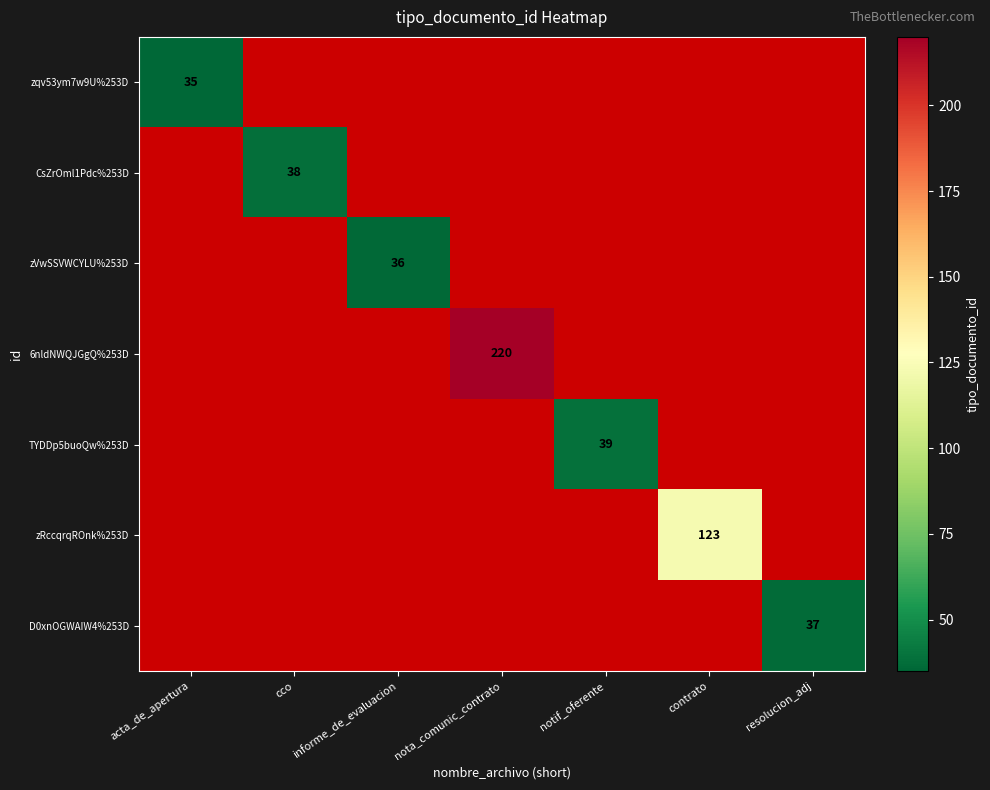

The zqv53ym7w9U%253D series shows 62 at acta_de_apertura. True or false?

False